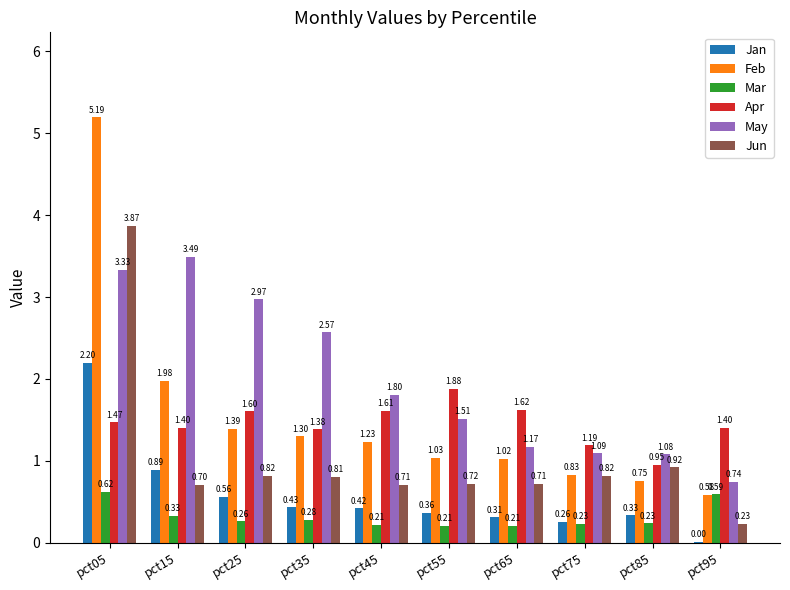

Are the bars horizontal?

No